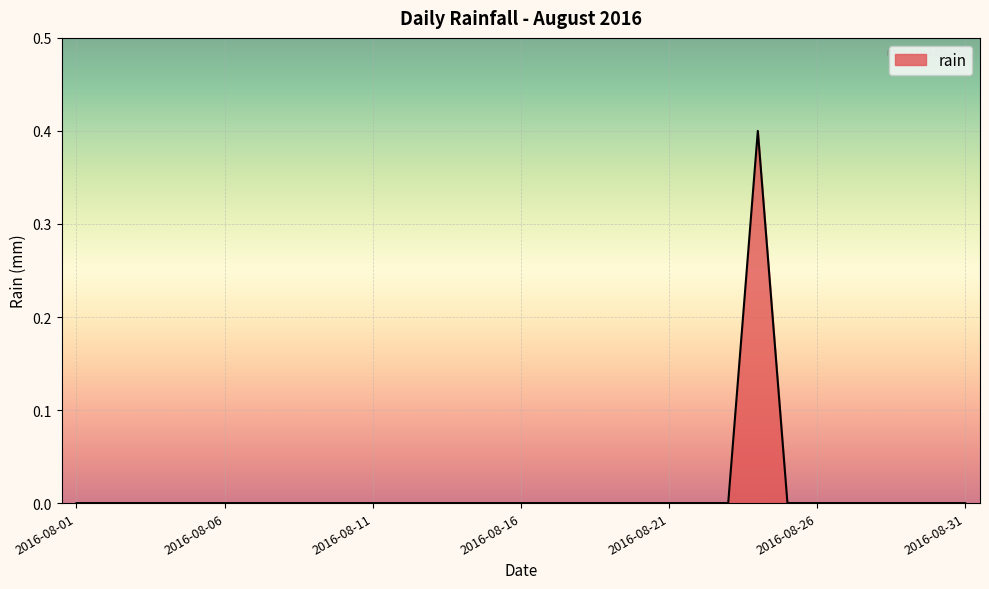

What is the difference between the maximum and minimum values?

0.4